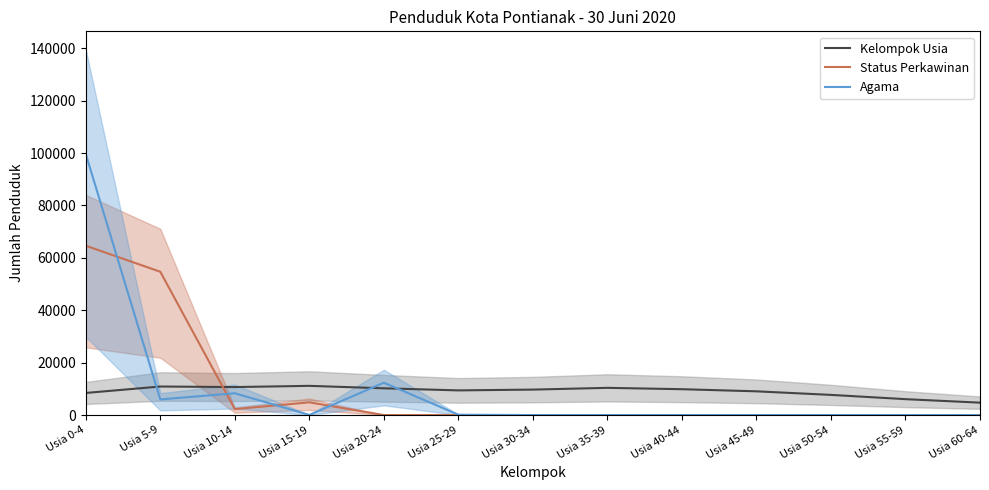

Is it true that Status Perkawinan equals 33412 at Usia 45-49?

False